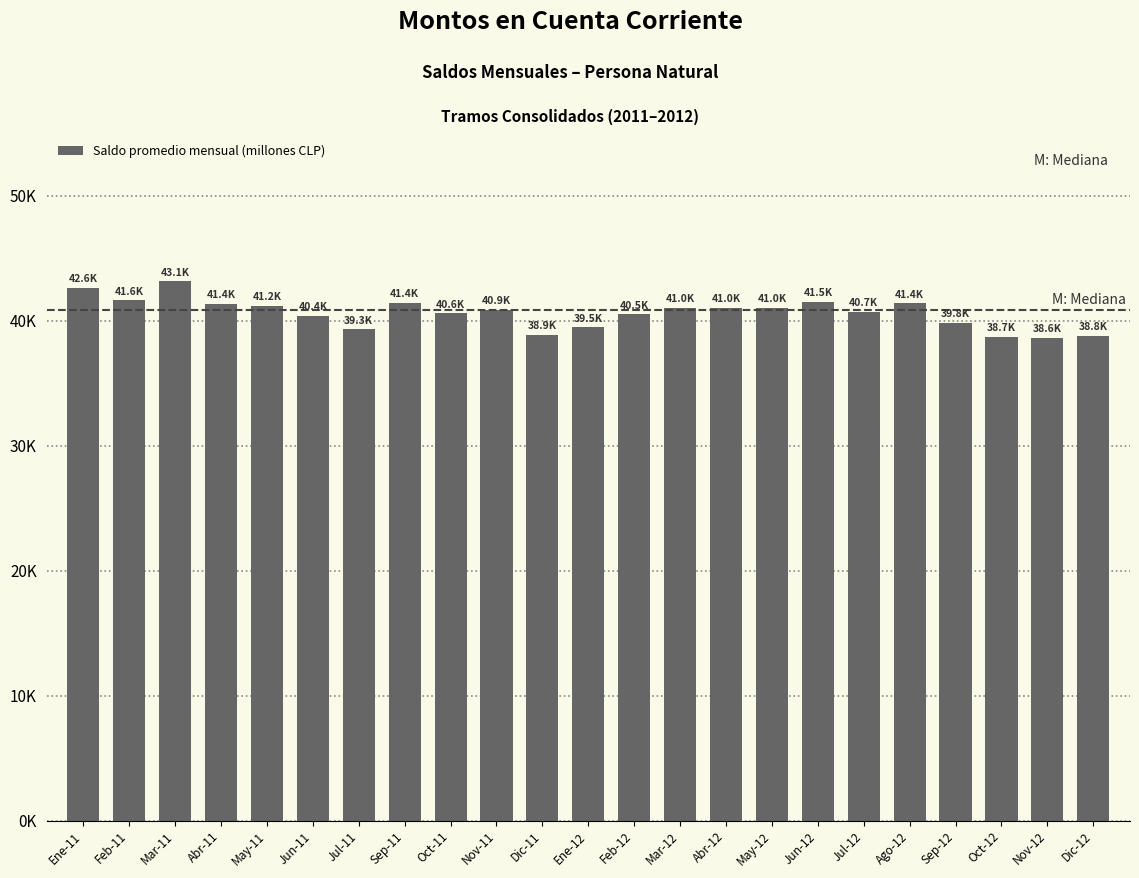

What is the smallest value displayed?

38633.1